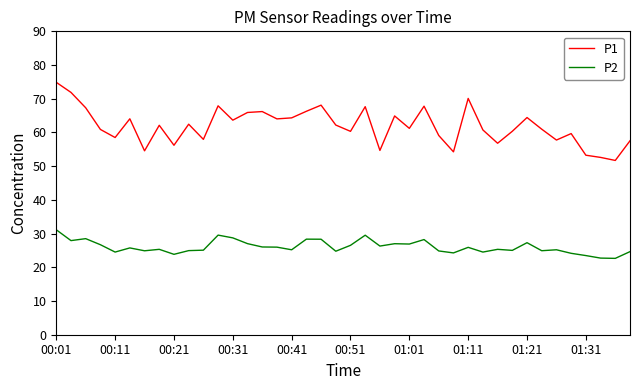

Which series has the largest total across all categories?

P1